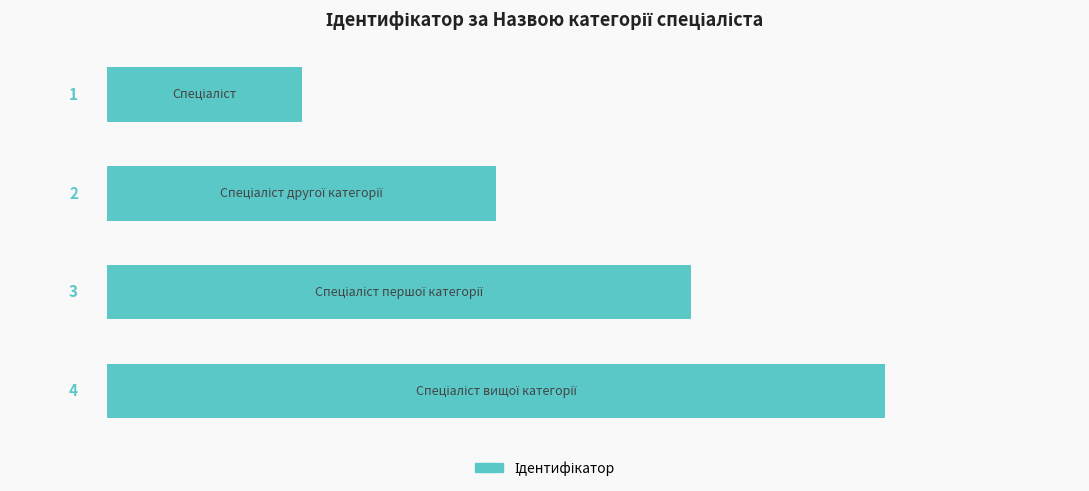

What is the sum of all values?

10